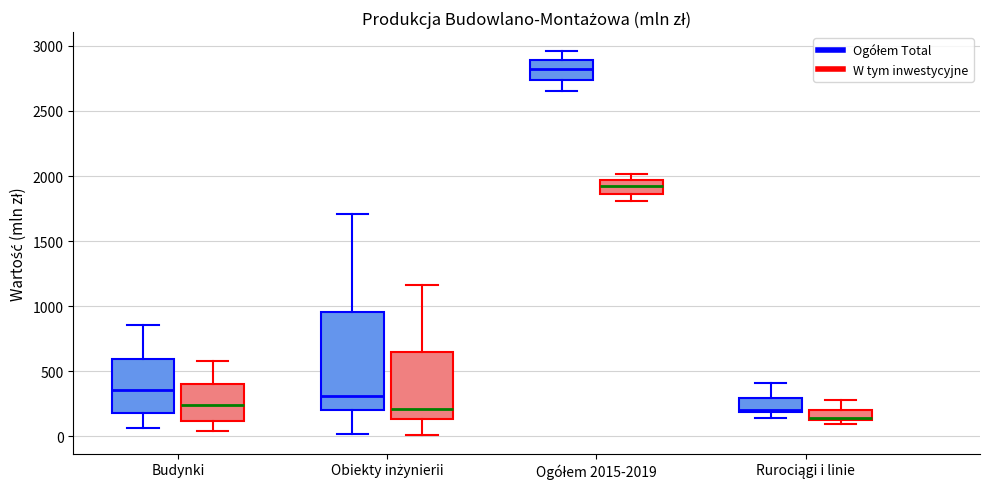

Reading left to right, read every box against the y-axis: the position of its median line, the range the box covers, and the ends of its whiskers. The values are not printed on the chart, so give them approximately, as read against the axis.

Budynki (Ogółem Total): median 350, box 200 to 600, whiskers 50 to 850
Budynki (W tym inwestycyjne): median 250, box 100 to 400, whiskers 50 to 600
Obiekty inżynierii (Ogółem Total): median 300, box 200 to 950, whiskers 0 to 1700
Obiekty inżynierii (W tym inwestycyjne): median 200, box 150 to 650, whiskers 0 to 1150
Ogółem 2015-2019 (Ogółem Total): median 2850, box 2750 to 2900, whiskers 2650 to 2950
Ogółem 2015-2019 (W tym inwestycyjne): median 1900, box 1850 to 1950, whiskers 1800 to 2000
Rurociągi i linie (Ogółem Total): median 200 (just above the box's lower edge), box 200 to 300, whiskers 150 to 400
Rurociągi i linie (W tym inwestycyjne): median 150, box 150 to 200, whiskers 100 to 300